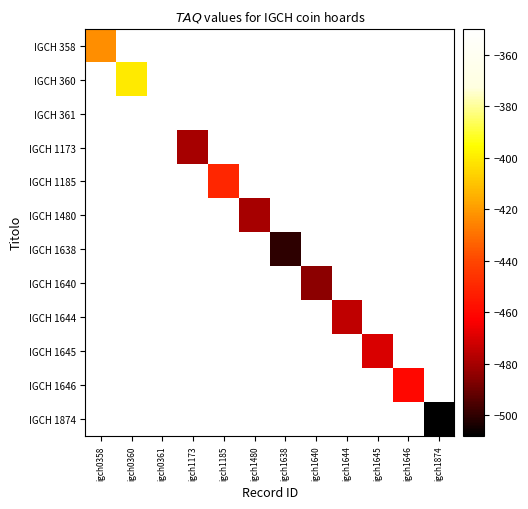

What is the spread (max minus min) of values at igch0360?

400